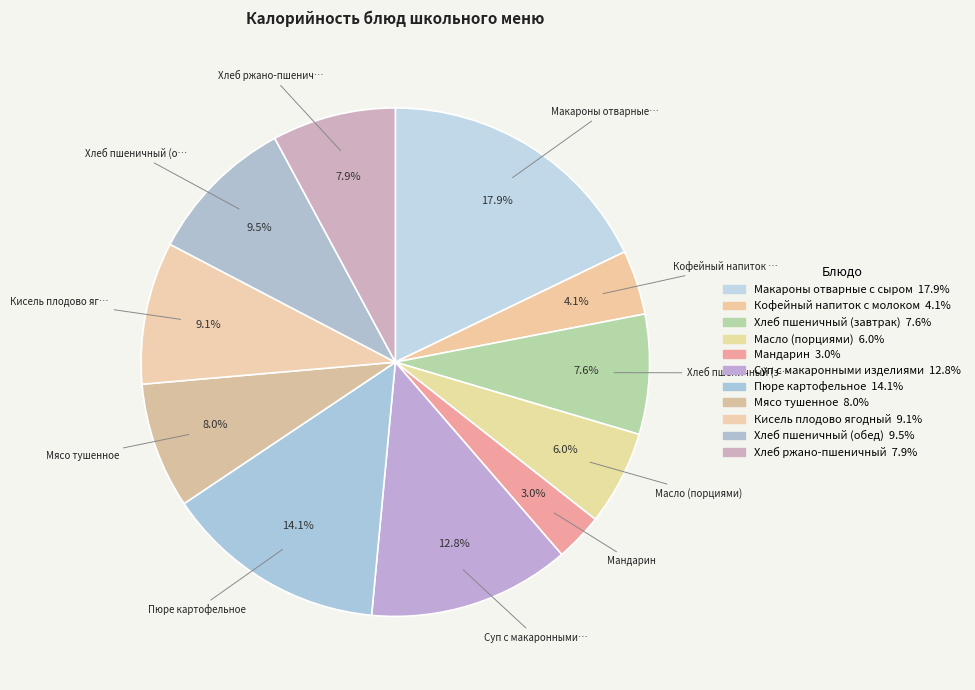

Which category has the smallest portion of the pie?

Мандарин